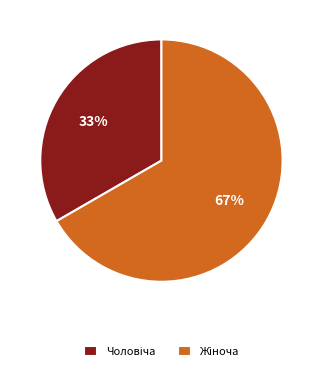

To the nearest percent, what is the average slice percentage?

50%